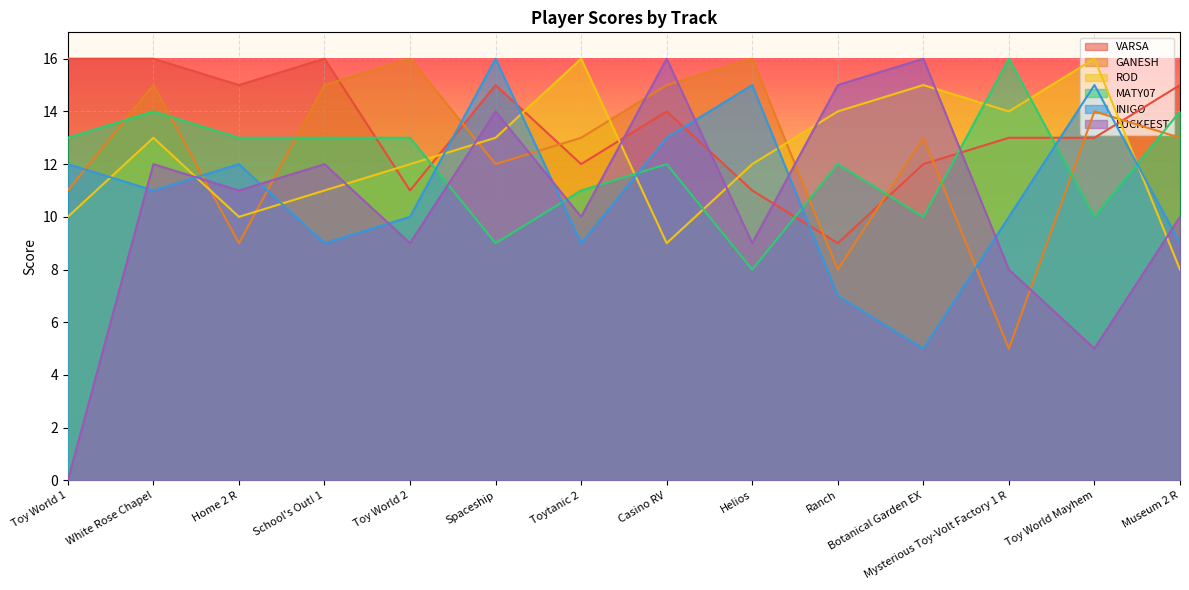

At which label is MATY07 closest to 12?

Casino RV